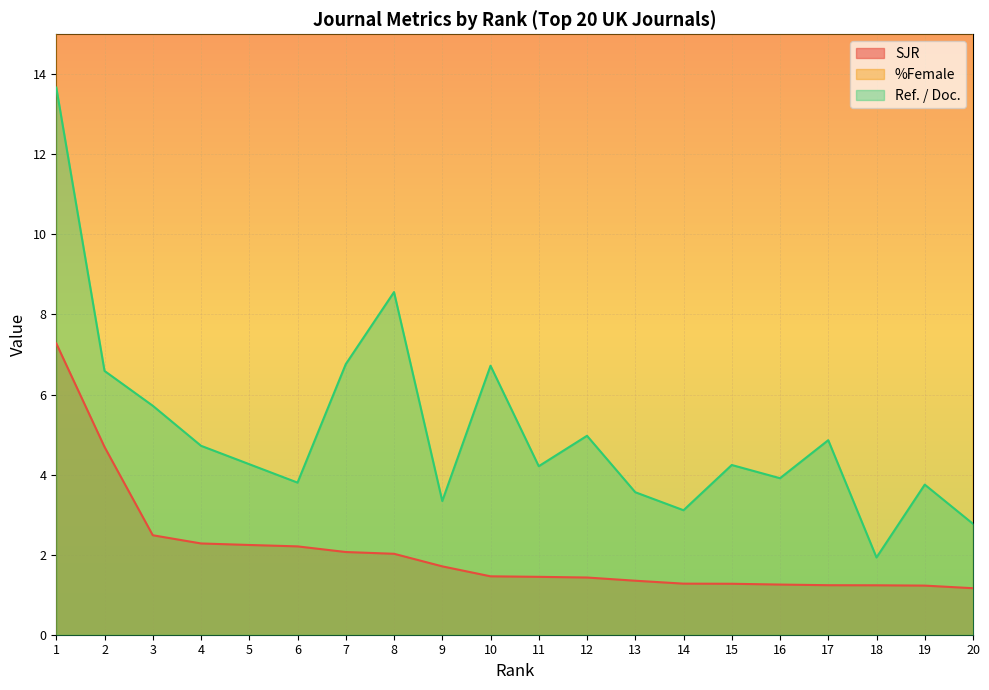

What is the approximate value of SJR at 3?

2.5